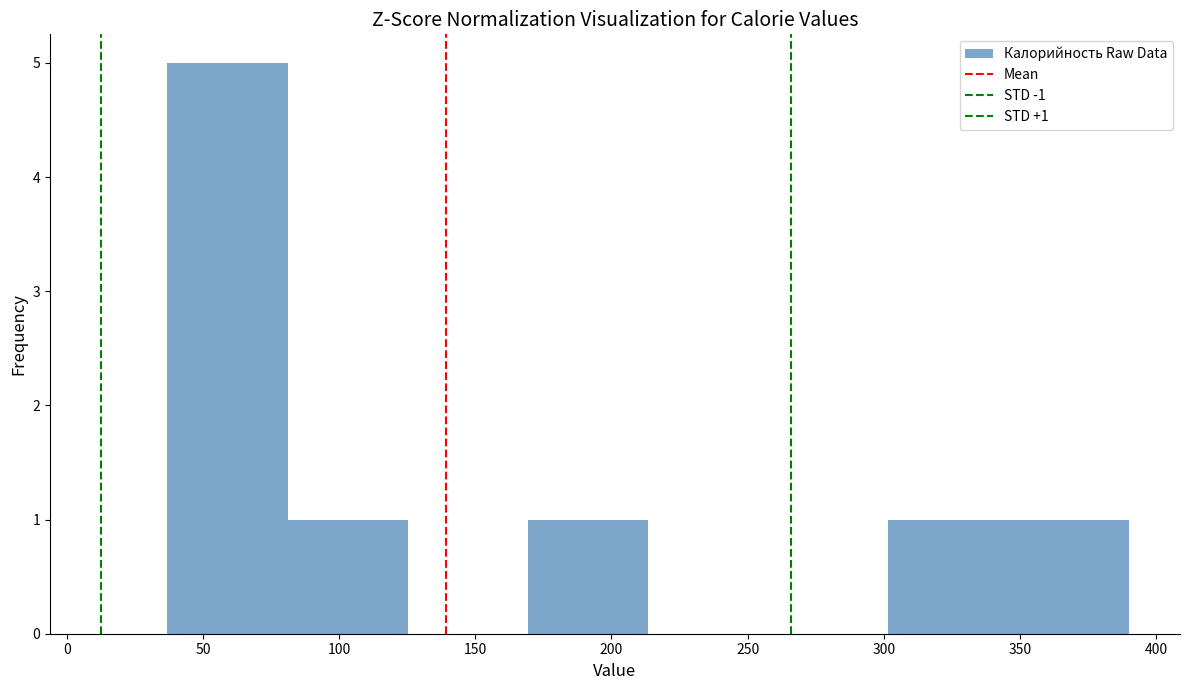

Over which range of the x-axis is the bar tallest?

35 to 80